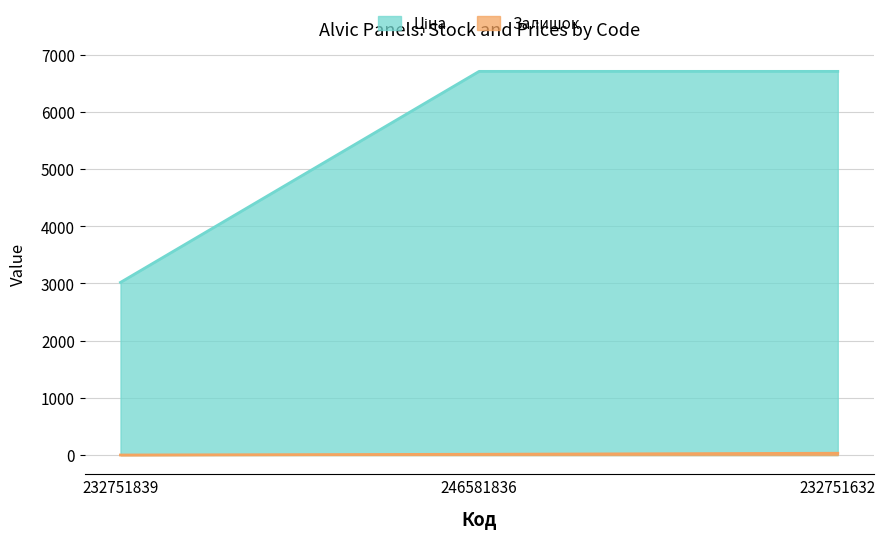

Between 246581836 and 232751632, which series saw the biggest shift?

Залишок